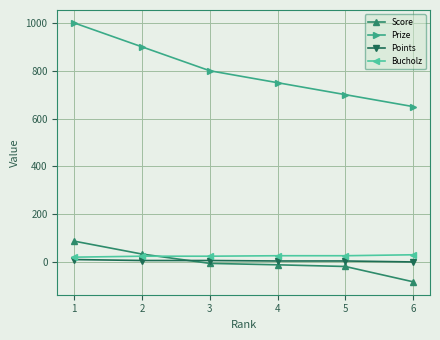

True or false: Points has more than 2 interior local peaks.

False